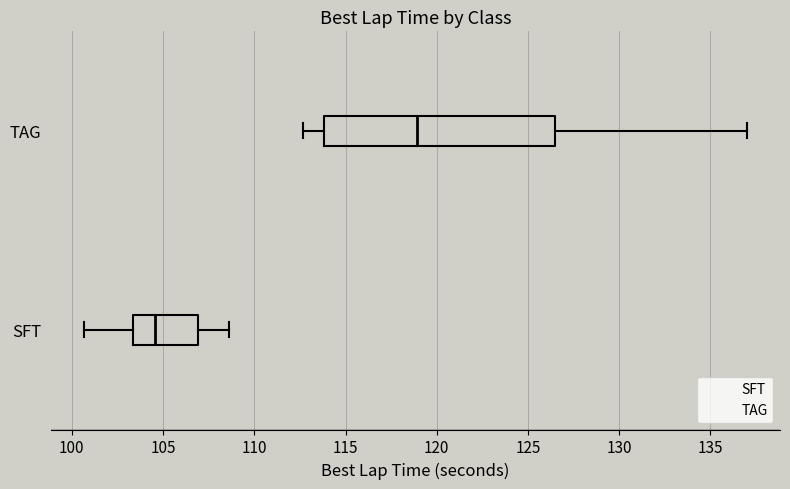

Reading bottom to top, read every box against the x-axis: the position of its median line, the range the box covers, and the ends of its whiskers. The values are not printed on the chart, so give them approximately, as read against the axis.

SFT: median 104.5, box 103.5 to 107.0, whiskers 100.5 to 108.5
TAG: median 119.0, box 114.0 to 126.5, whiskers 112.5 to 137.0